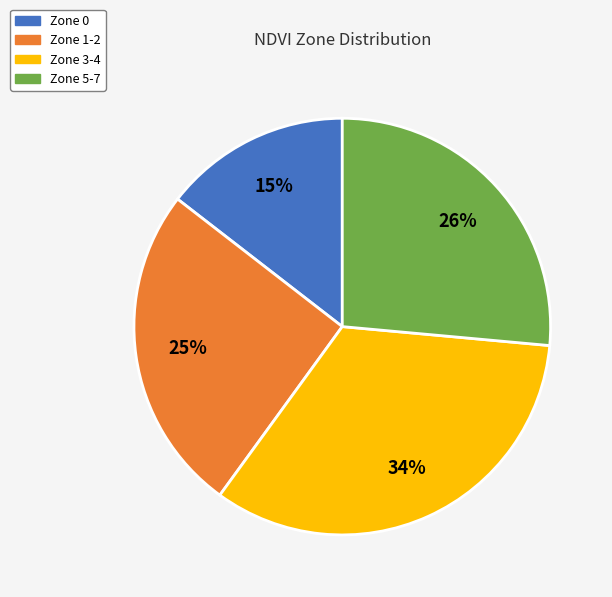

Is there any slice that represents more than half of the pie?

No